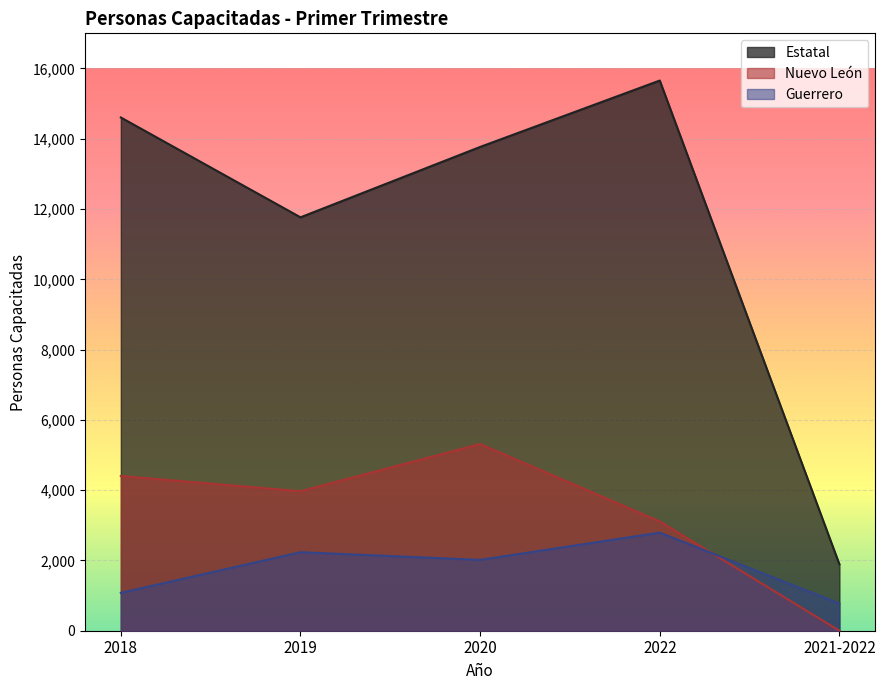

The Nuevo León series shows 5313 at 2020. True or false?

True